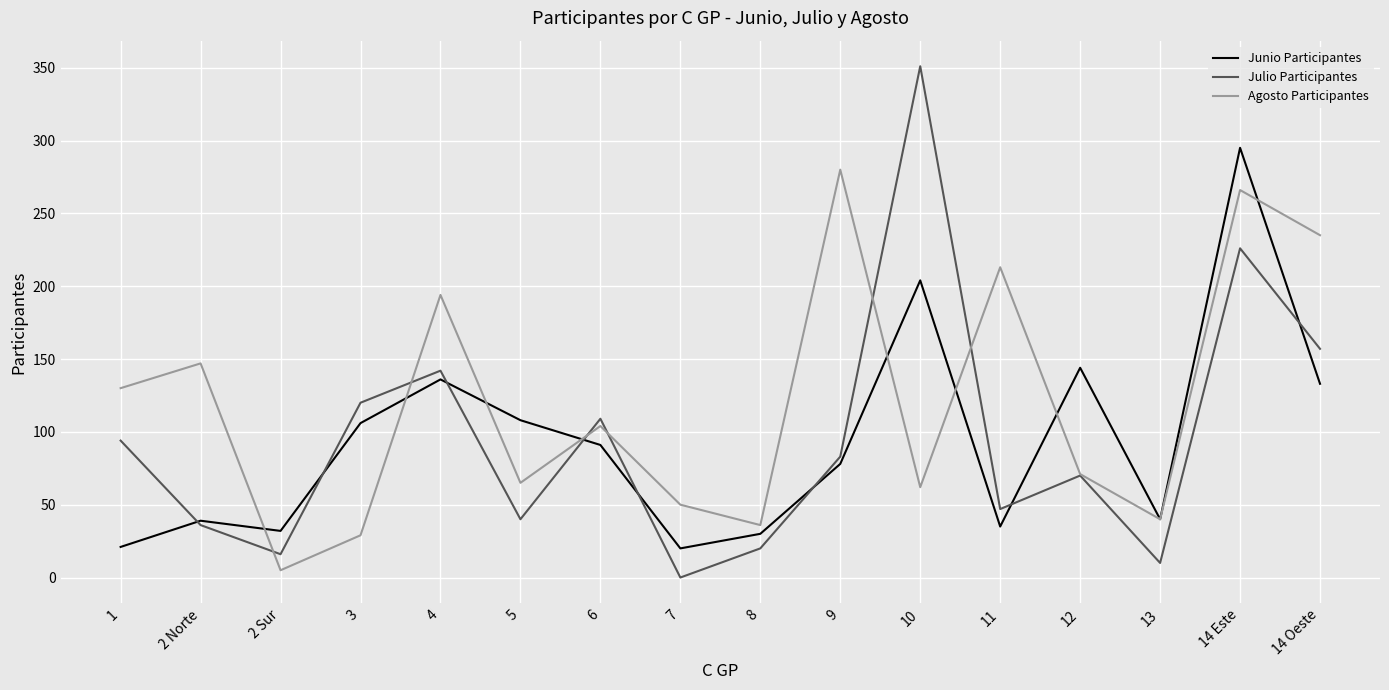

Where do Agosto Participantes and Junio Participantes first cross each other?

2 Norte and 2 Sur